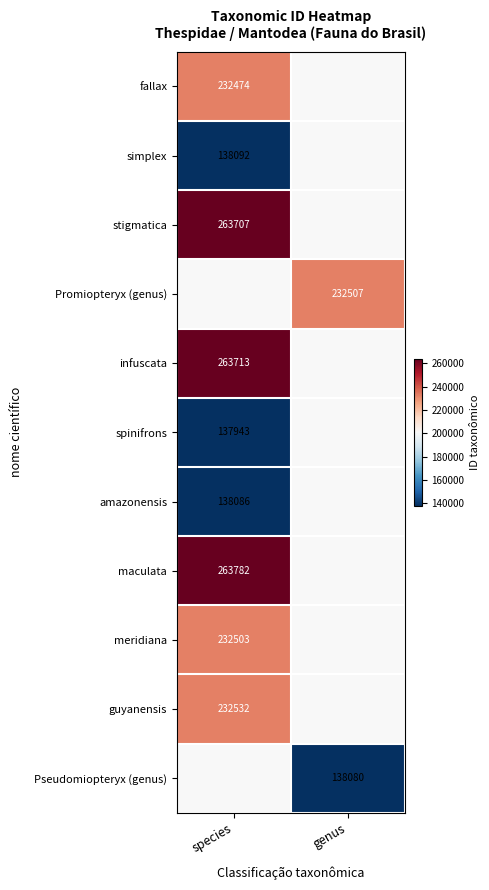

What is the greatest value displayed?

263782.0